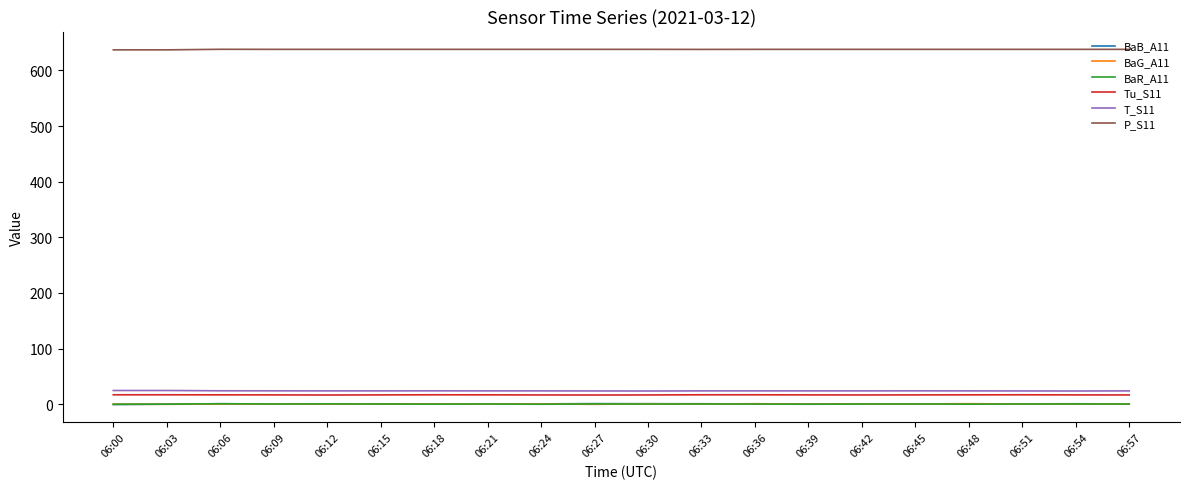

What is the maximum value for BaR_A11?

0.9